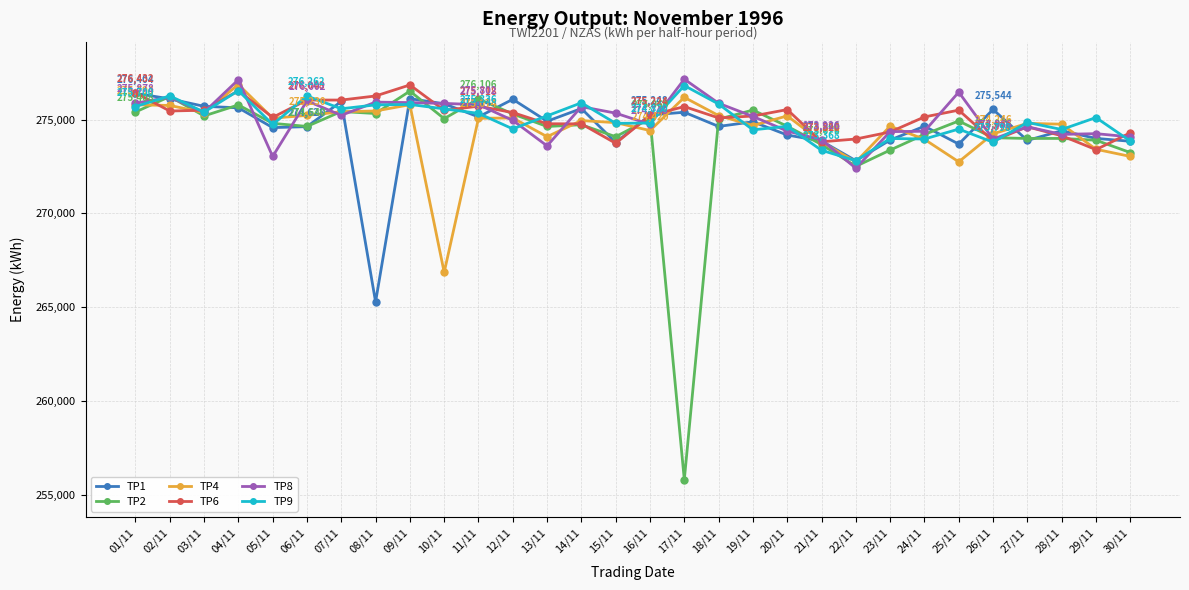

At which label does TP1 reach its minimum?

08/11